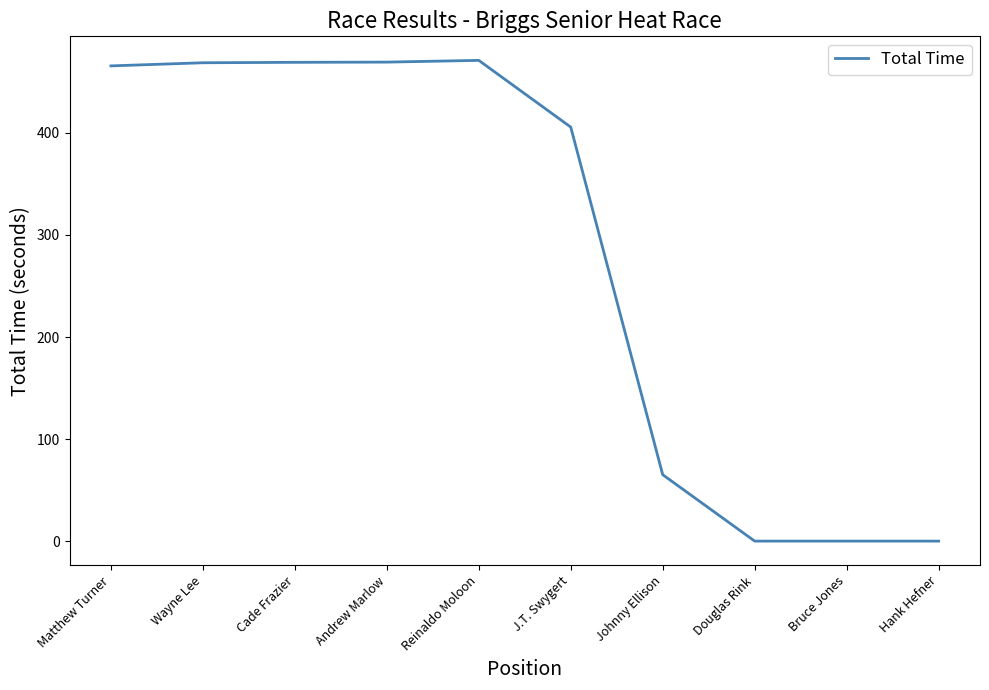

How many lines are shown in the chart?

1